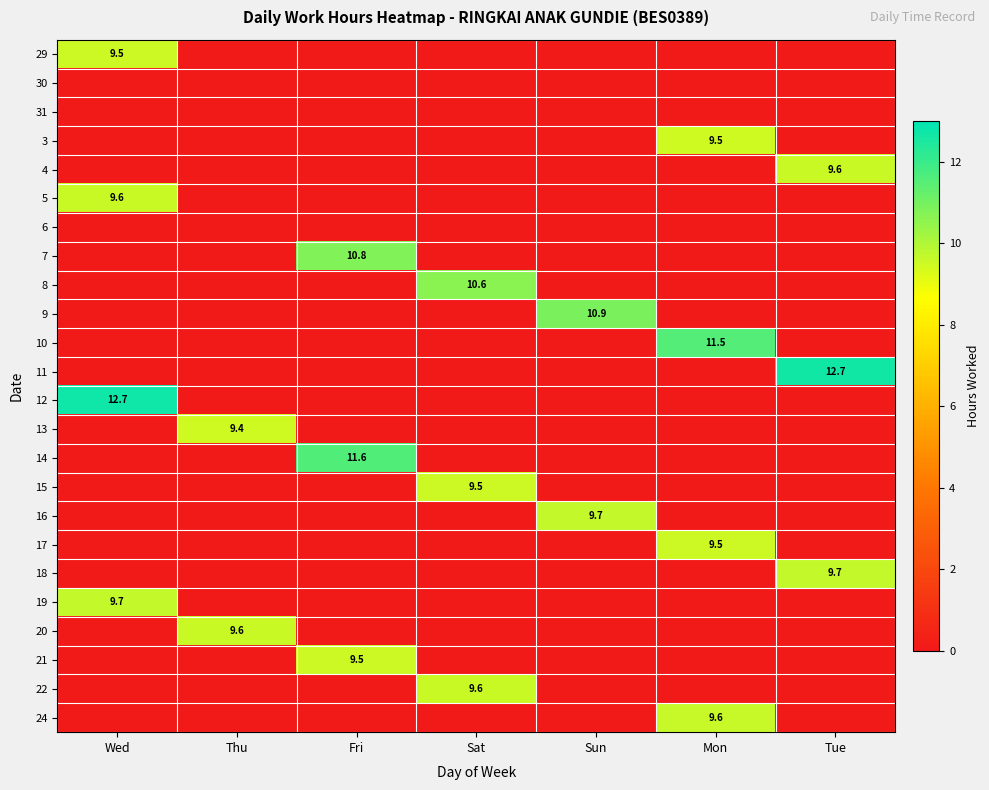

Is it true that 29 equals 9.5 at Wed?

True